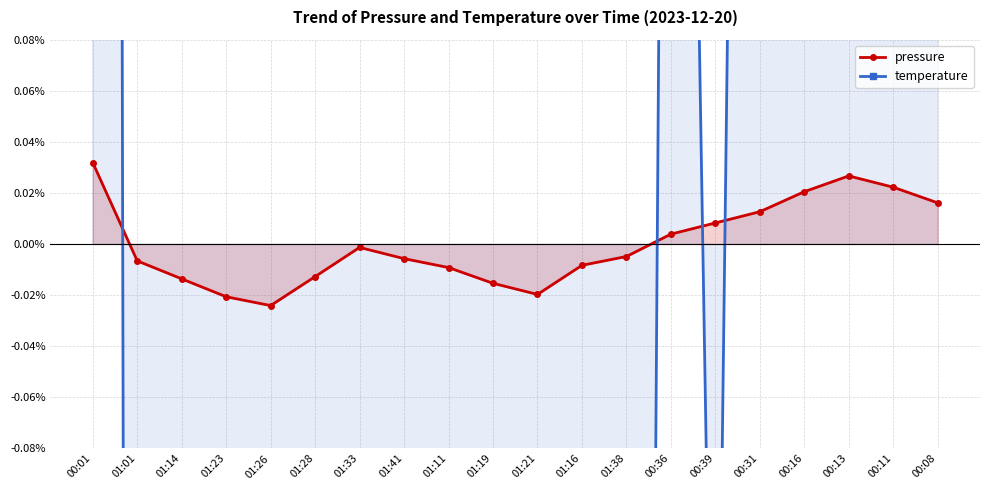

Is the value of pressure at 01:14 greater than the value of temperature at 00:39?

Yes